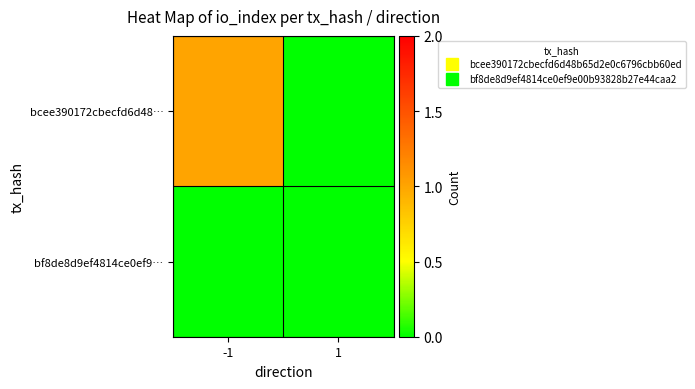

Reading left to right, transcribe all the data shown in this chart.

bcee390172cbecfd6d48…: -1=1	1=0
bf8de8d9ef4814ce0ef9…: -1=0	1=0